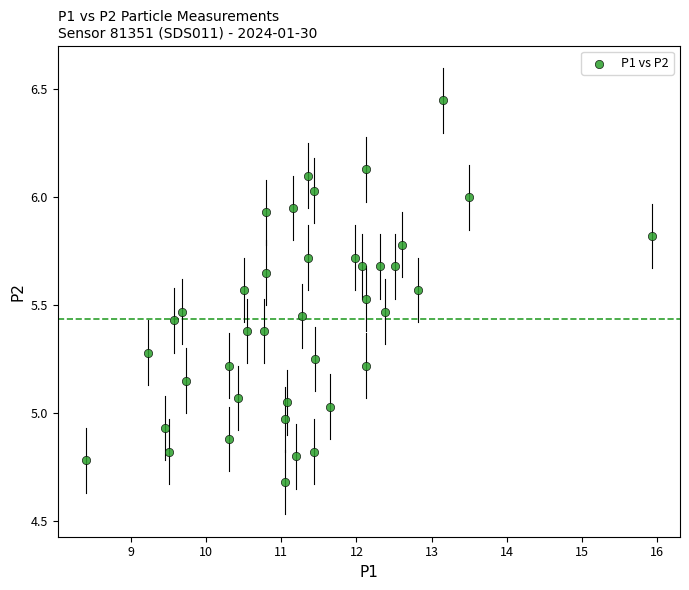

What is the range of Y values (max minus min)?

1.8